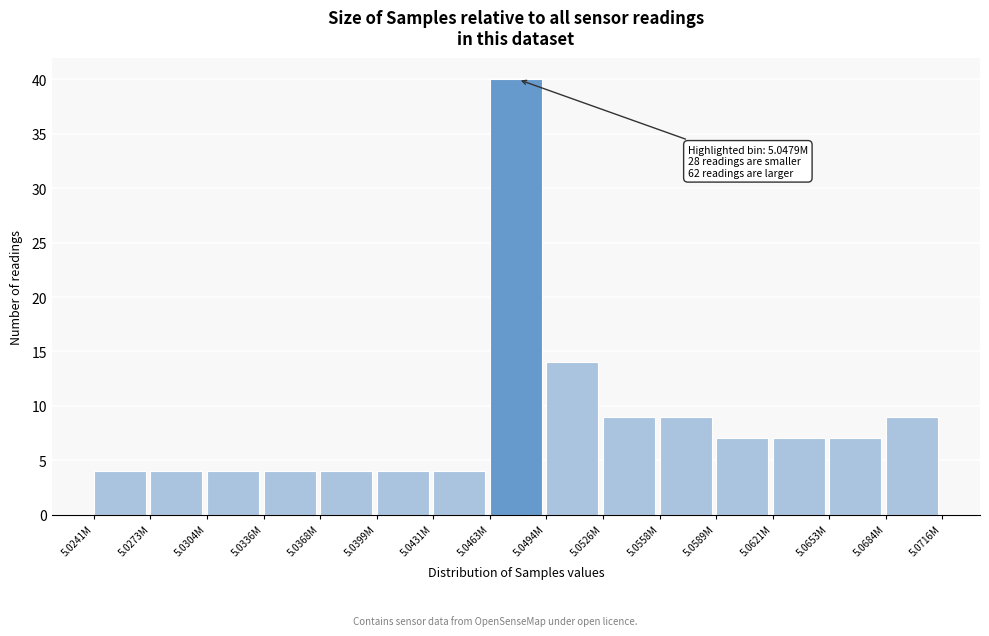

Reading left to right, what are all the values shown in this chart?

4	4	4	4	4	4	4	40	14	9	9	7	7	7	9